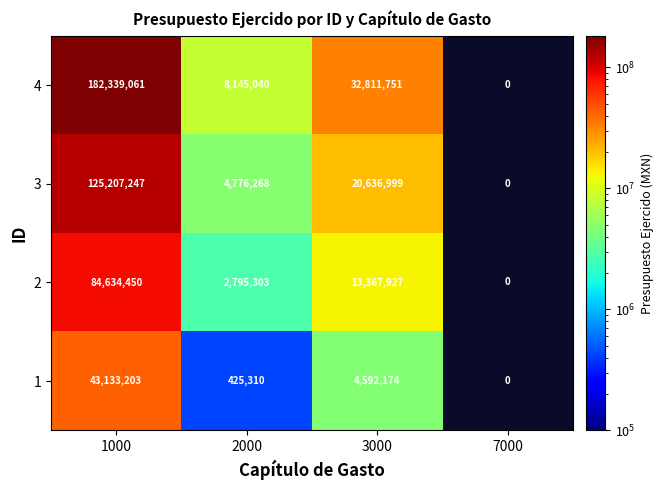

At 1000, list the series in order from largest to smallest.

4, 3, 2, 1